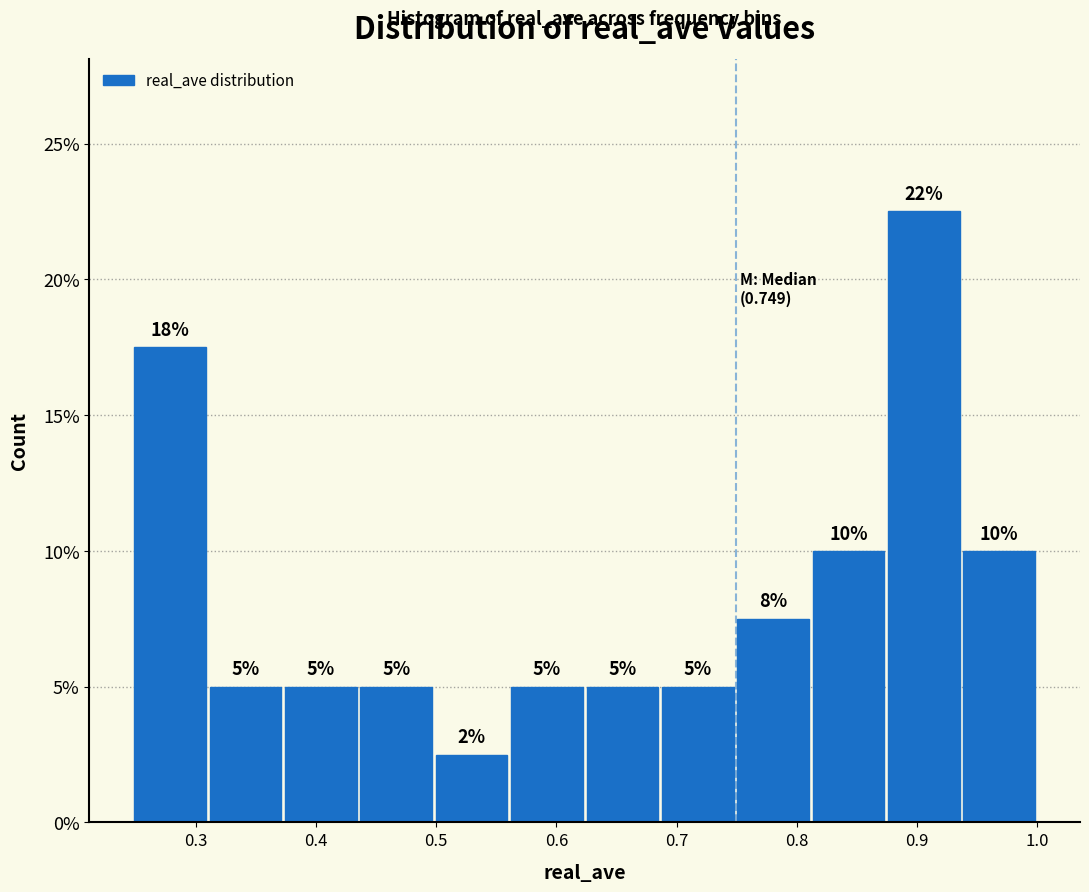

Which range on the x-axis has the tallest bar?

0.87 to 0.94